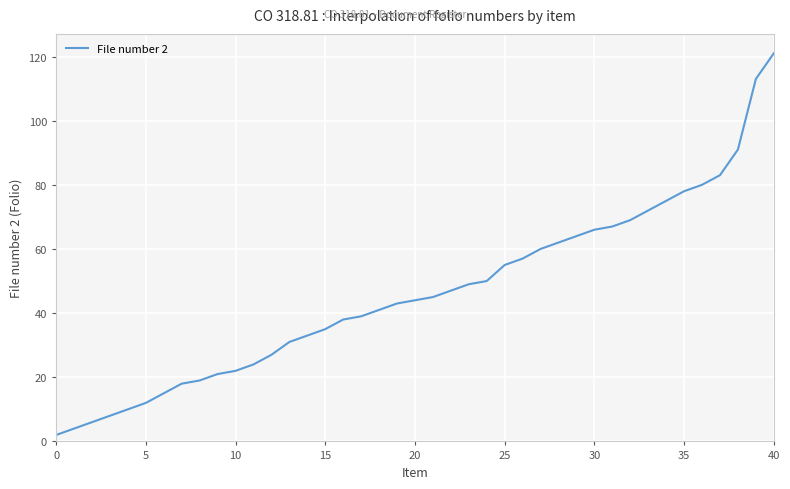

What is the maximum value shown in the chart?

121